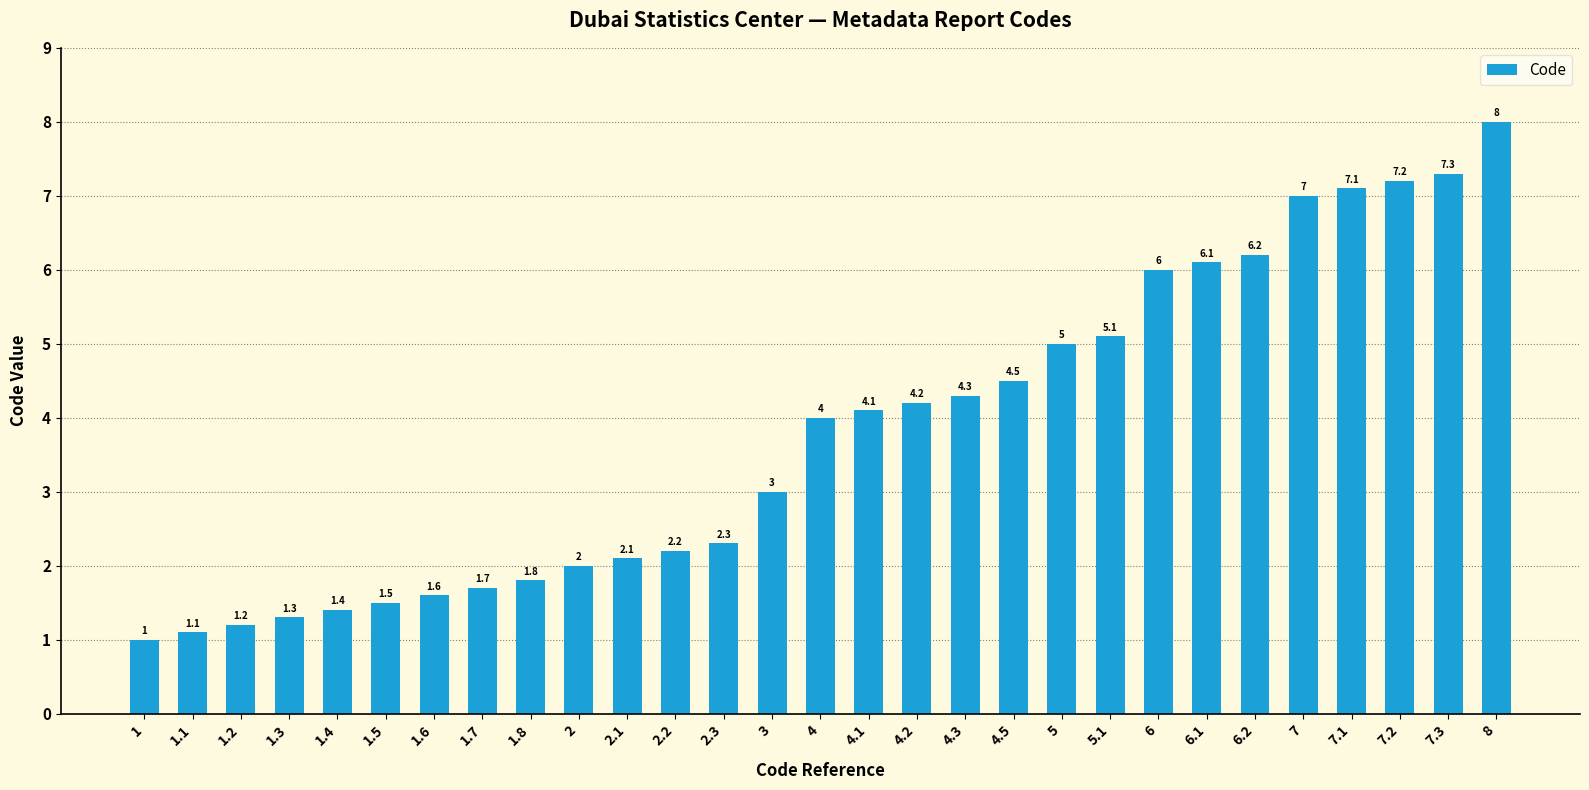

What is the change in value from 4.5 to 8?

+3.5